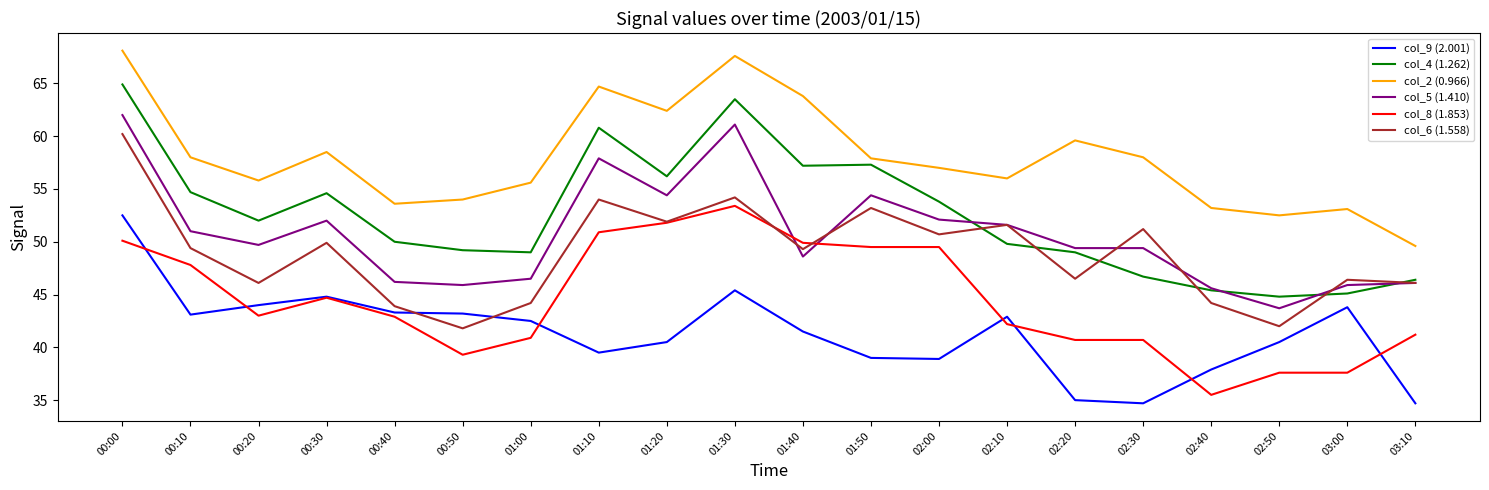

At how many categories does at least one series exceed 47?

20